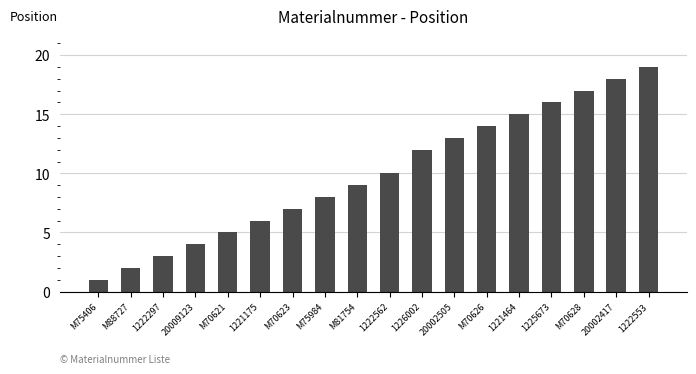

Rank the categories by value from highest to lowest.

1222553, 20002417, M70628, 1225673, 1221464, M70626, 20002505, 1226002, 1222562, M81754, M75984, M70623, 1221175, M70621, 20009123, 1222297, M88727, M75406